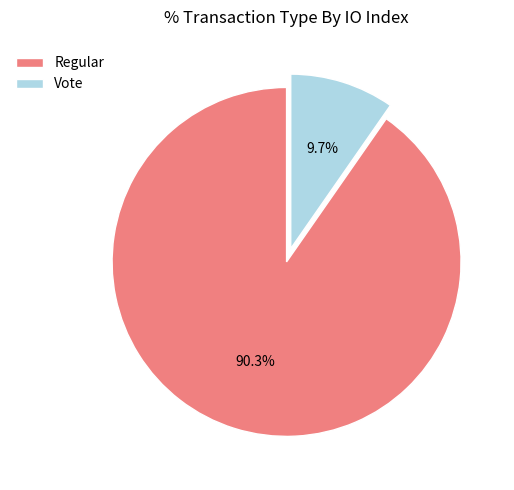

How much of the chart is everything except Vote?

90.3%